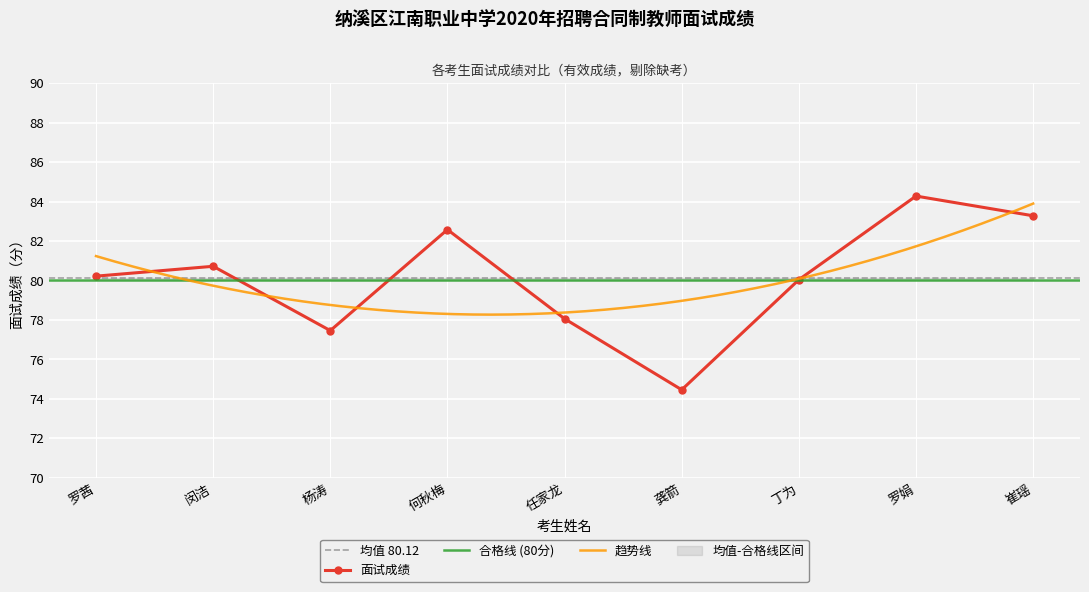

How many interior local valleys (lower than both neighbors) does the data have?

2